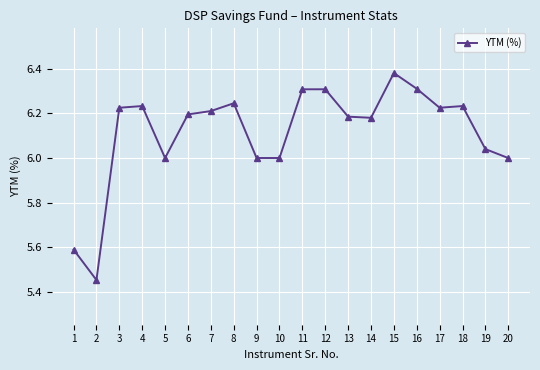

Which category has the highest value across all series?

15